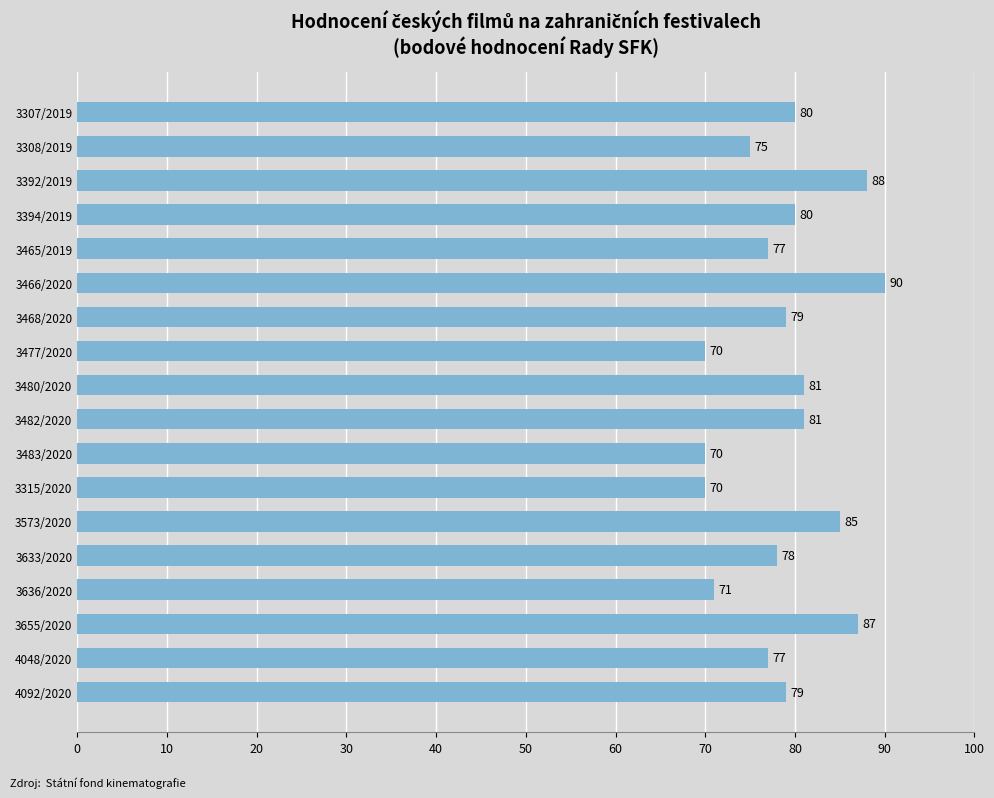

Reading bottom to top, list all the values displayed in this chart.

79	77	87	71	78	85	70	70	81	81	70	79	90	77	80	88	75	80